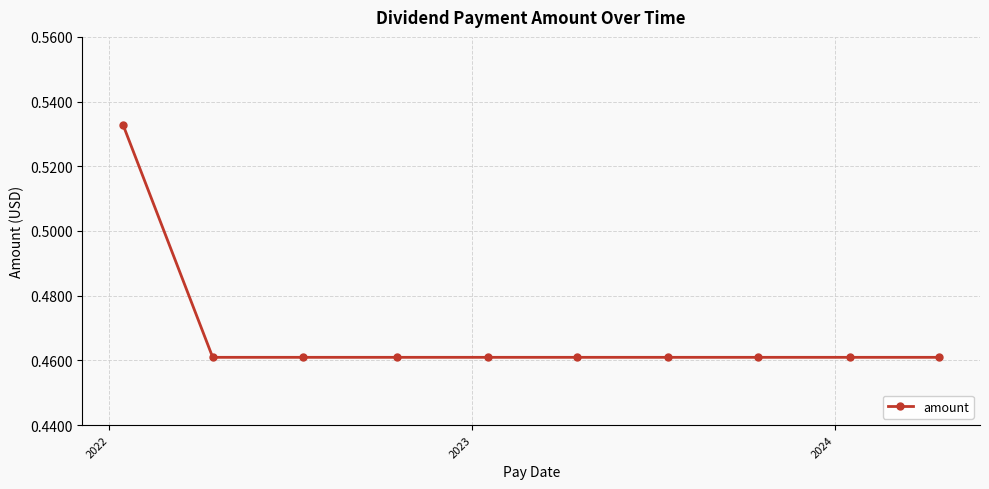

Count the values in the range 0 to 1.

10